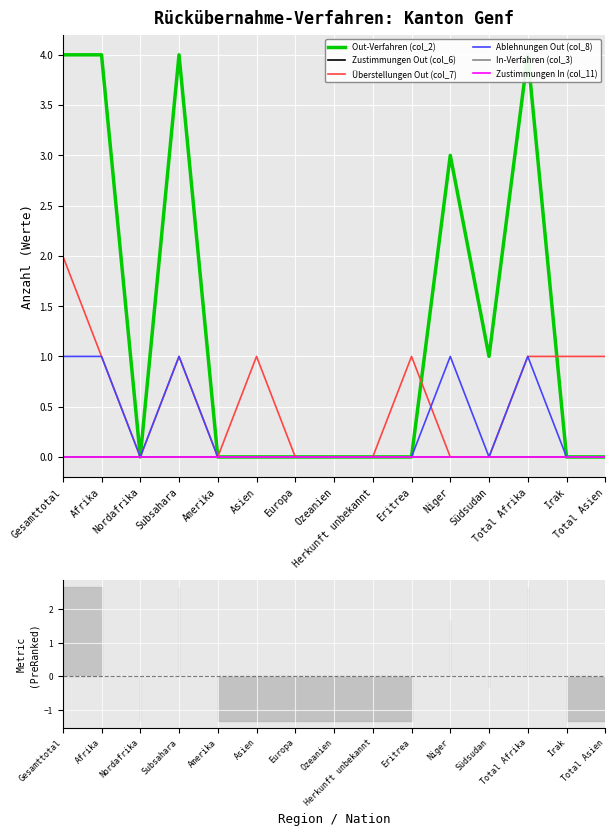

How many interior local peaks does the Out-Verfahren (col_2) series have?

3